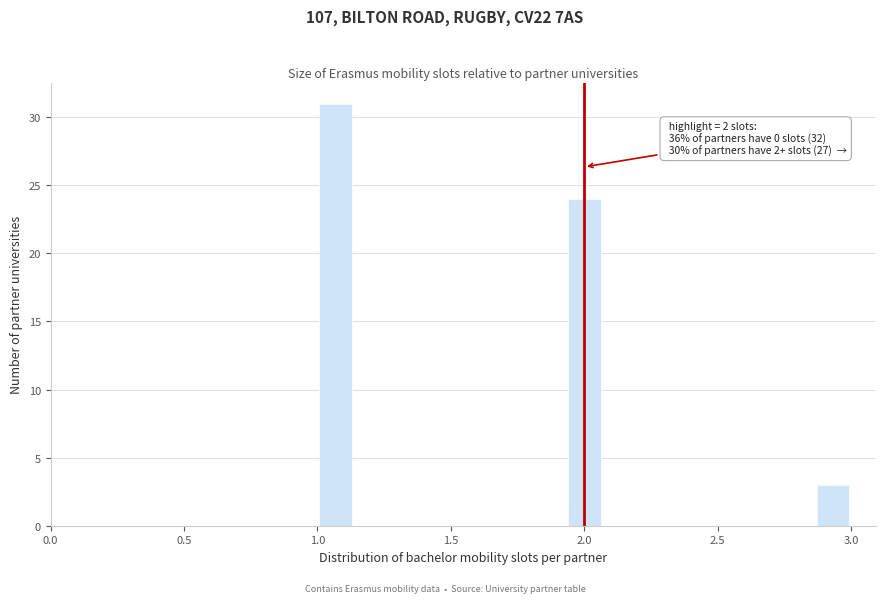

Around what value on the x-axis is the tallest bar? Give the approximate position of its centre, as read against the axis.

1.05